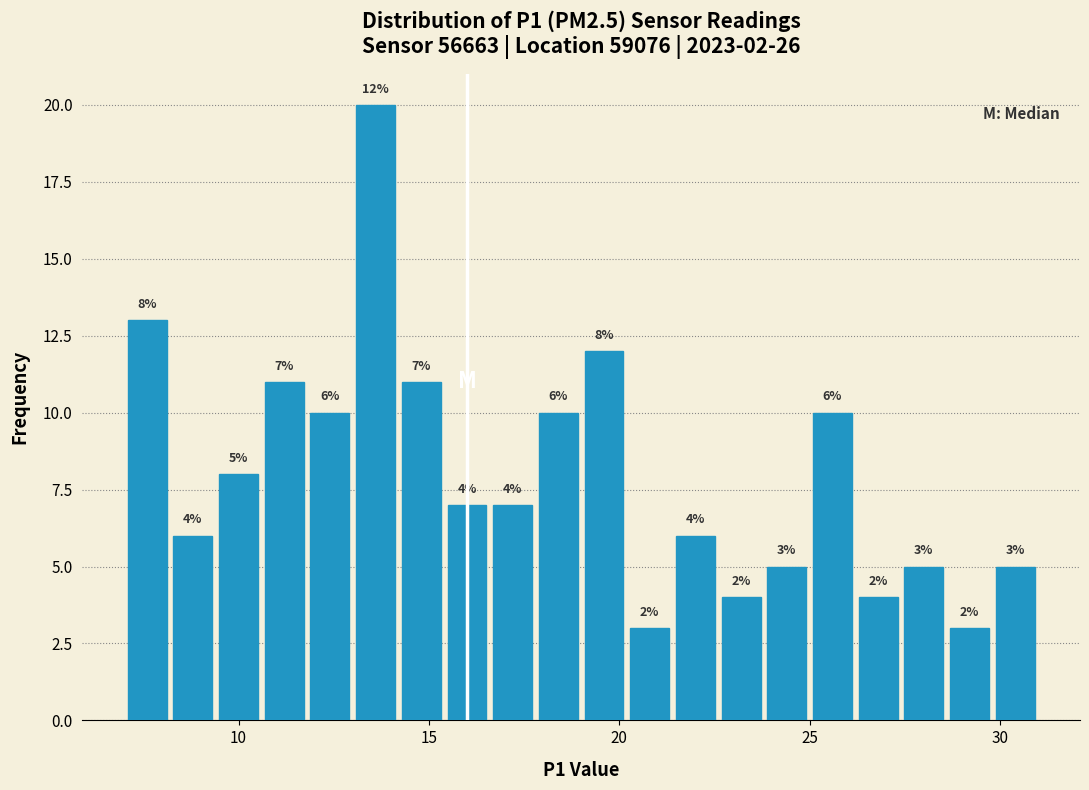

Read against the x-axis, roughly where is the centre of the tallest bar?

13.5